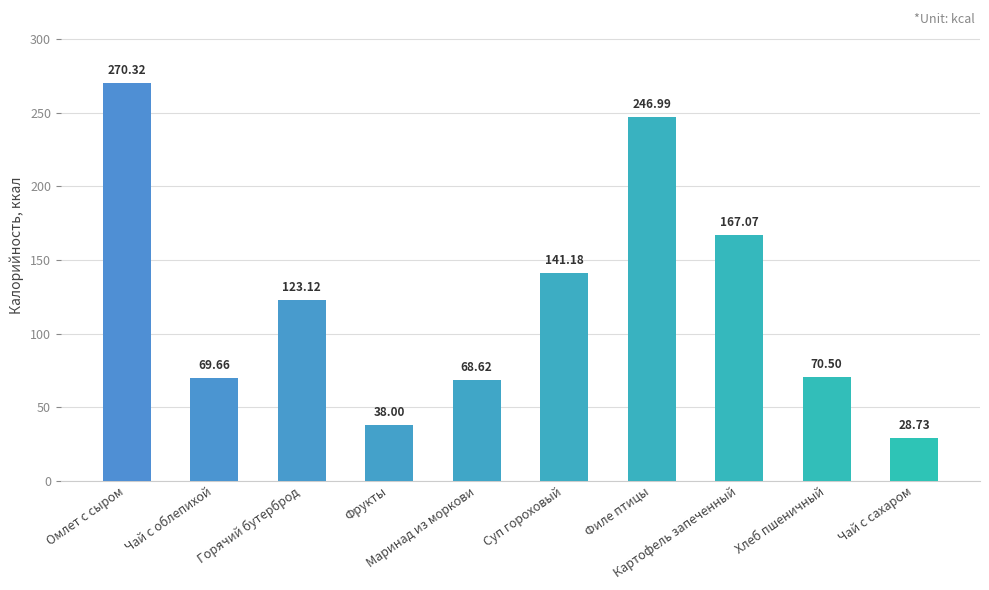

The value at Чай с облепихой is 48.7. True or false?

False